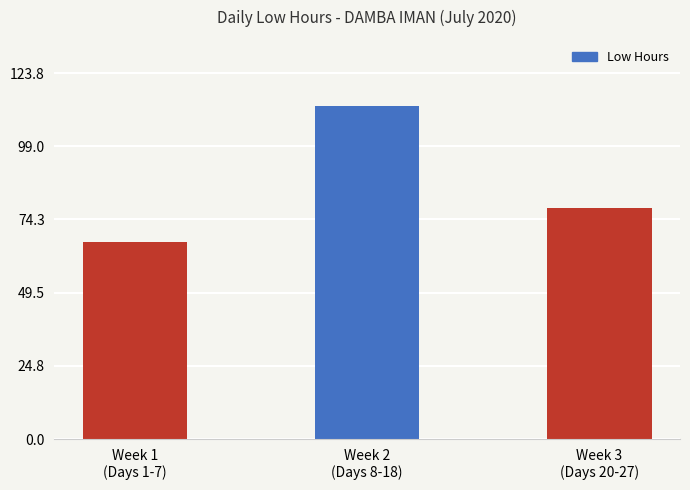

Is it true that the value at Week 1
(Days 1-7) is 66.5?

True